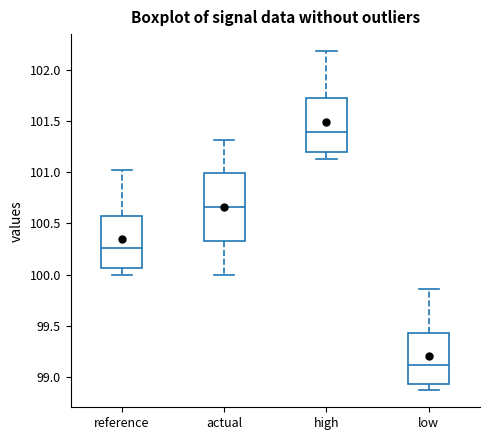

Which box has the lowest median line?

low